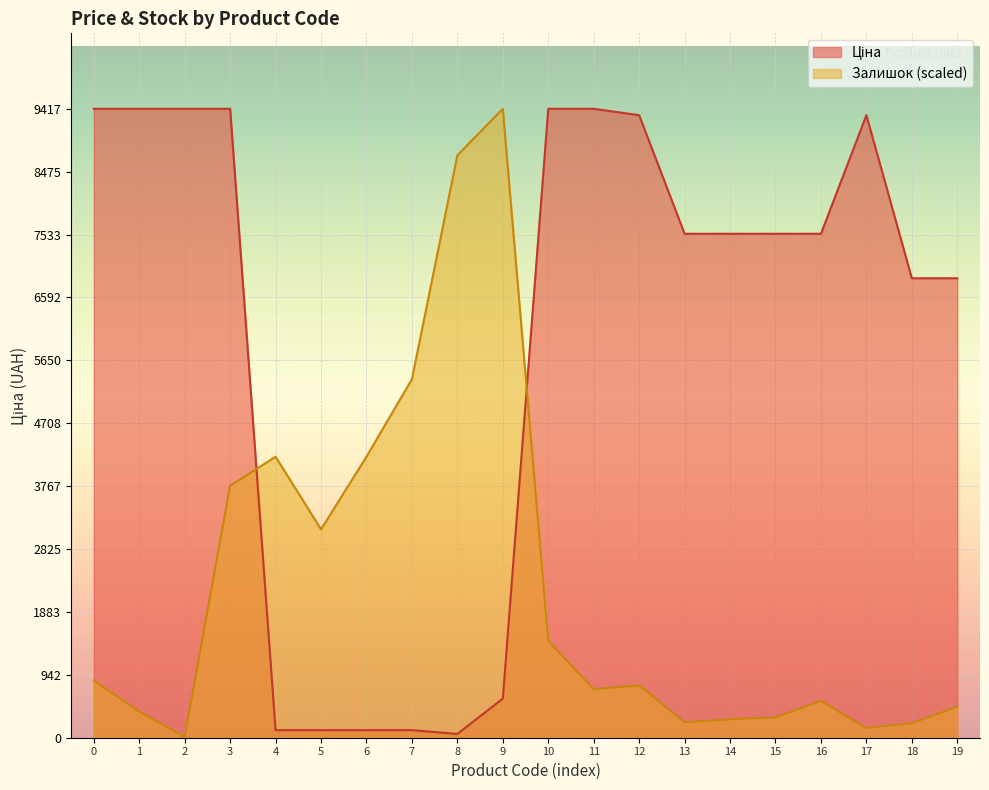

Which series has the largest total across all categories?

Ціна